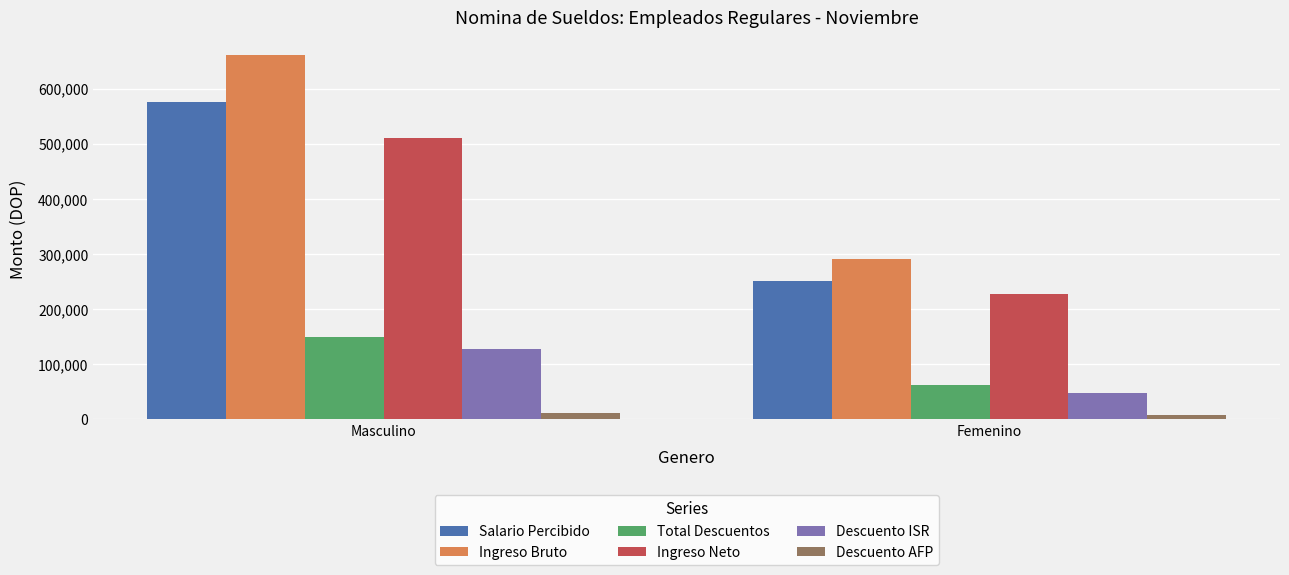

What is the value of the Descuento ISR bar at the 2nd from the left?

47471.0